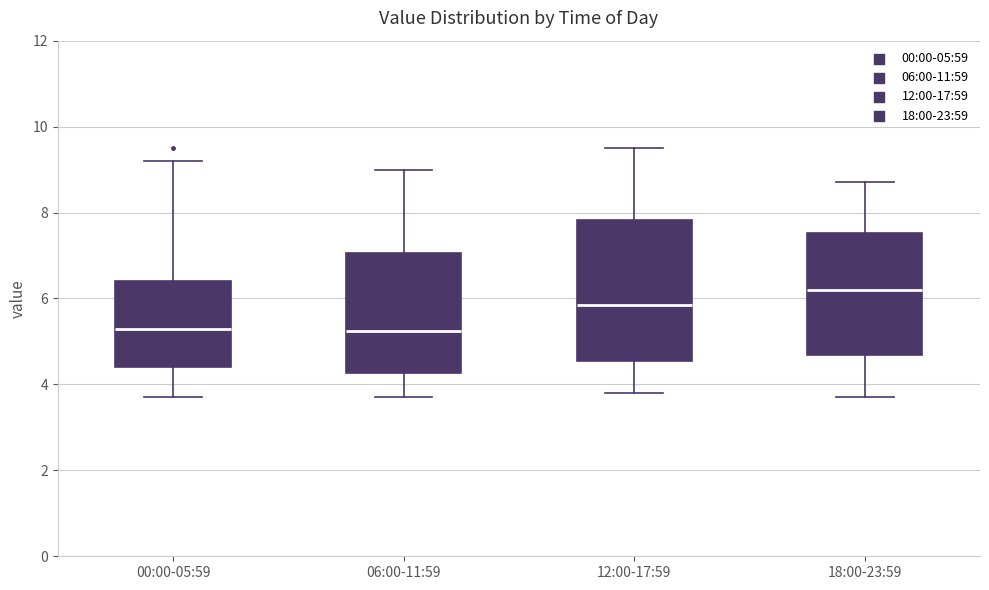

Reading left to right, transcribe this box plot: for each box, give where its median line is, the range the box spans, and where its two whiskers end, as read against the y-axis. The values are not printed on the chart, so give them approximately, as read against the axis.

00:00-05:59: median 5.4, box 4.4 to 6.4, whiskers 3.8 to 9.2
06:00-11:59: median 5.2, box 4.2 to 7.0, whiskers 3.8 to 9.0
12:00-17:59: median 5.8, box 4.6 to 7.8, whiskers 3.8 to 9.6
18:00-23:59: median 6.2, box 4.6 to 7.6, whiskers 3.8 to 8.8